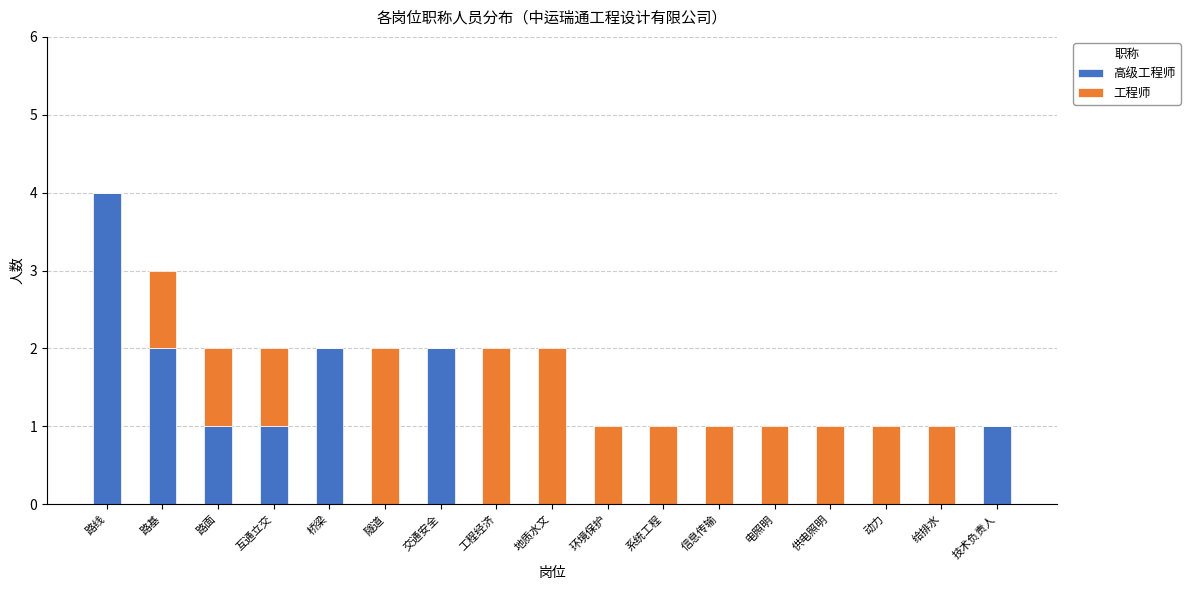

Are the bars grouped side by side (vs. stacked)?

No